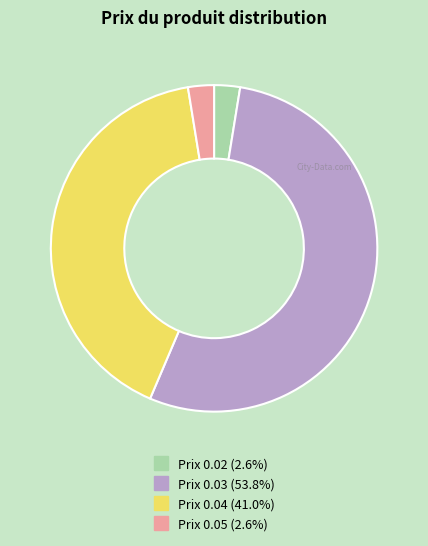

Does any single category account for the majority?

Yes